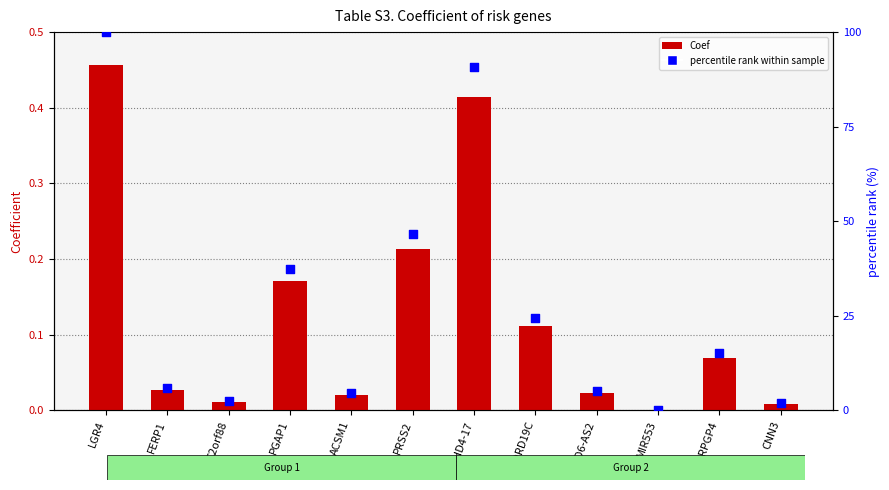

Which series contains the lowest Y value?

Coef